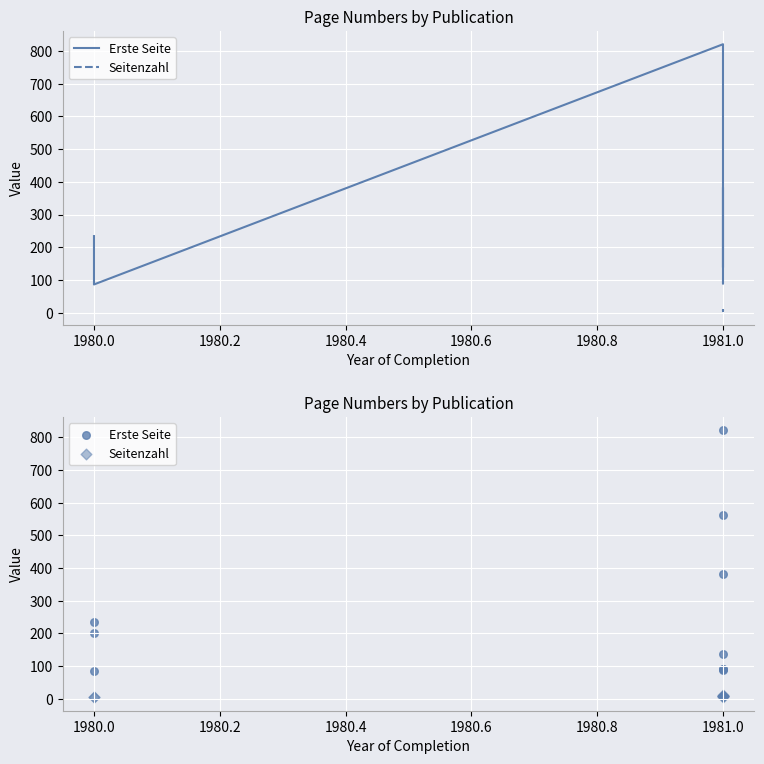

At which category is the sum across all series the highest?

1981.0